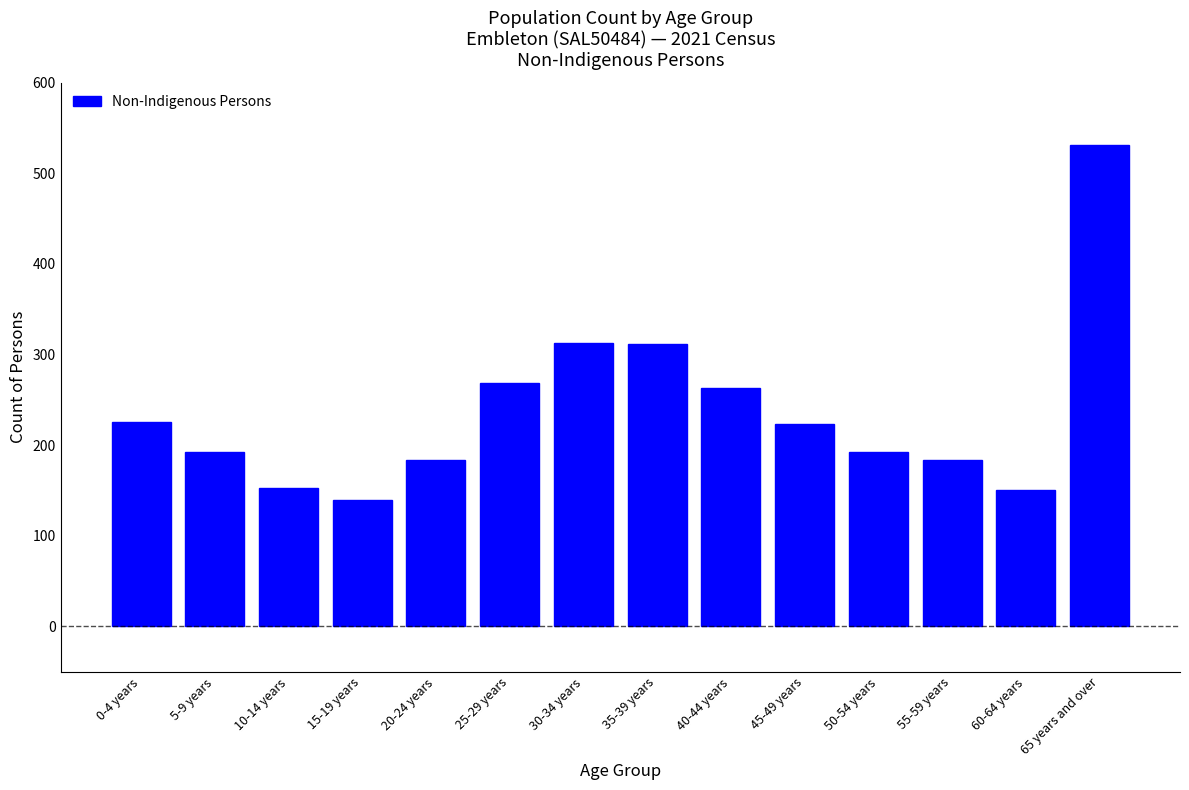

Approximately how many times larger is the value at 30-34 years compared to 60-64 years?

2.1